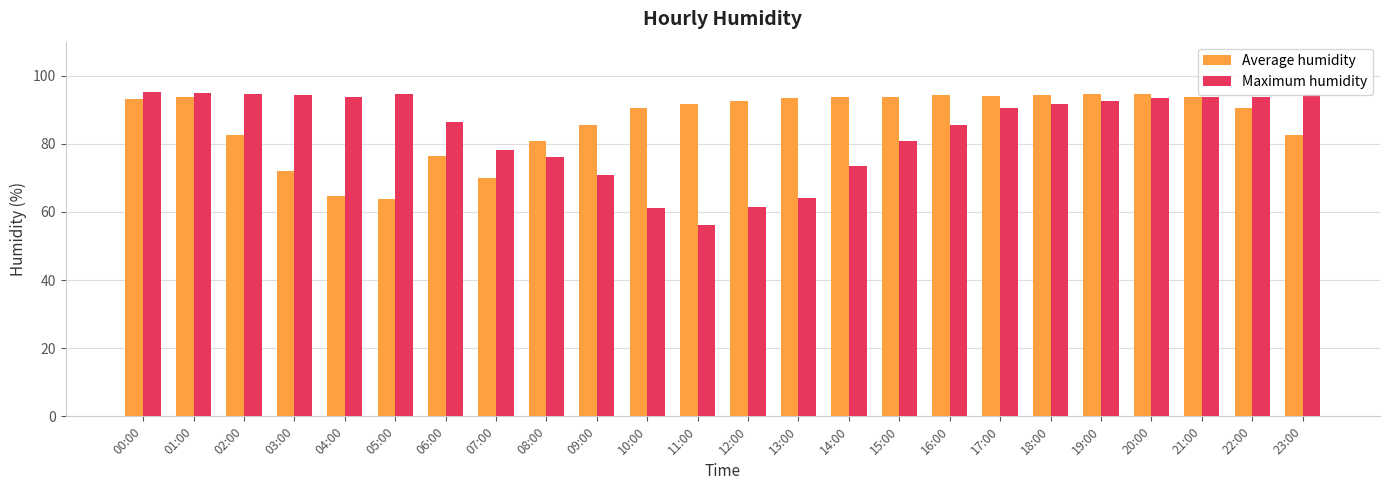

How many bars are there in total?

48